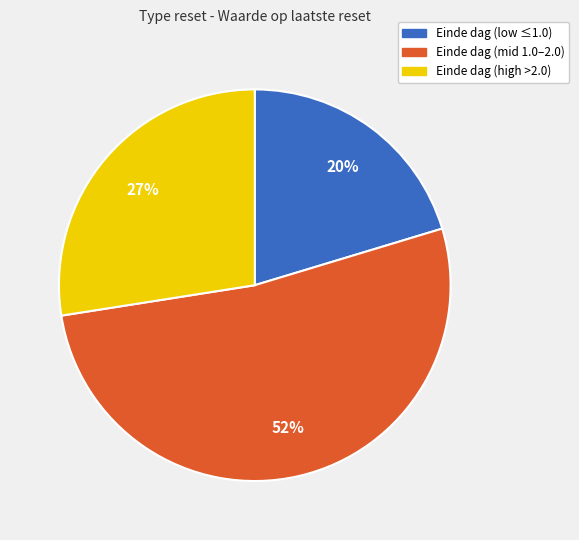

To the nearest percent, what is the average slice percentage?

33%